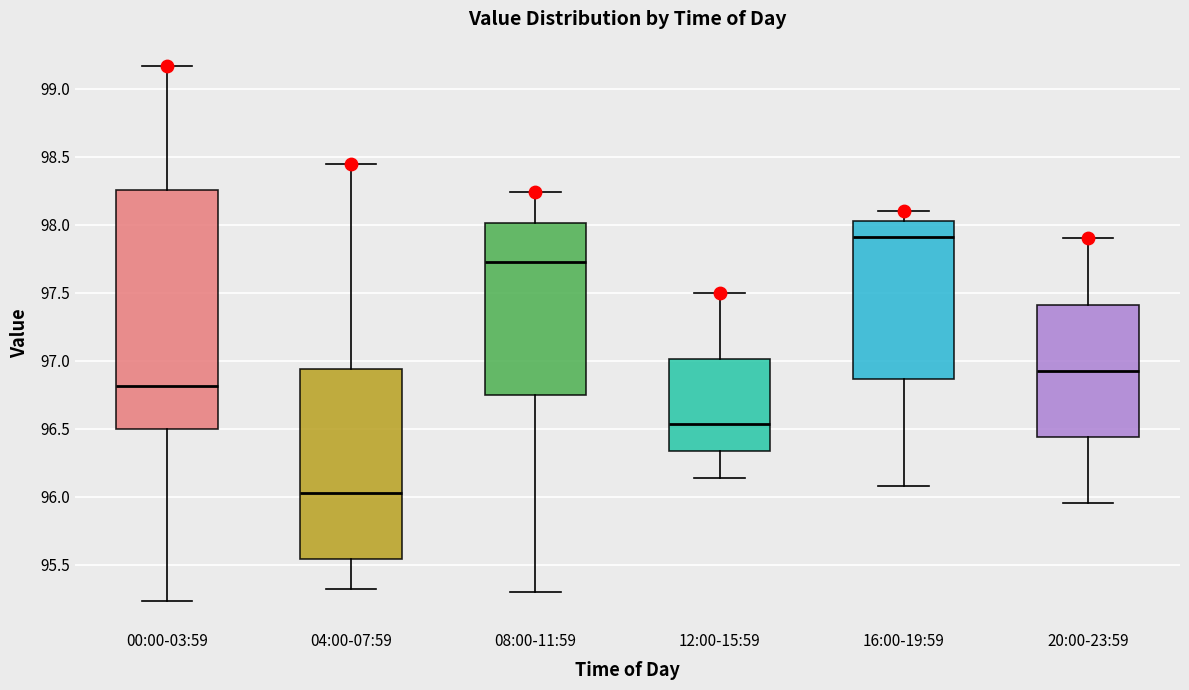

Where does the upper whisker of the box for 12:00-15:59 end on the y-axis? The values are not printed on the chart, so give them approximately, as read against the axis.

97.50